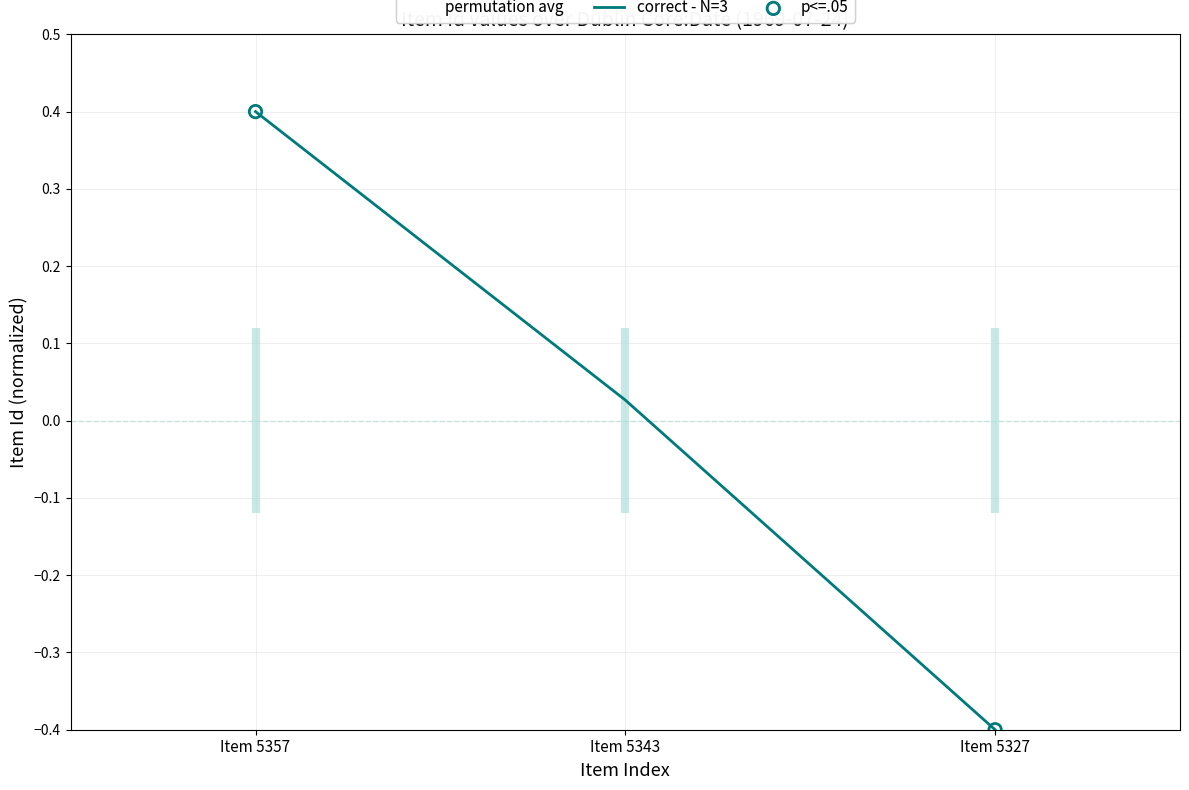

What is the change in value from Item 5357 to Item 5327?

-0.8